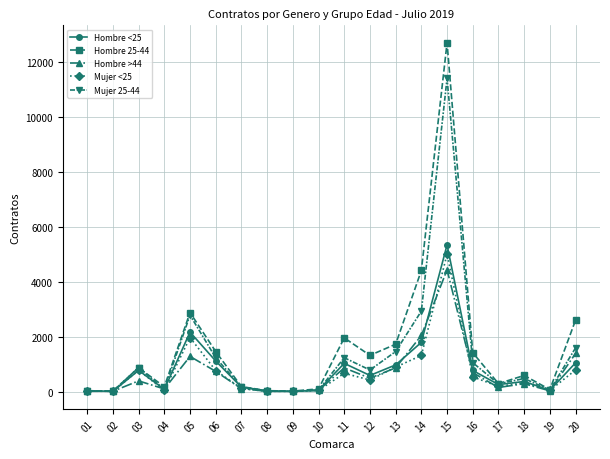

After their last crossing, which series has the higher values: Mujer <25 or Hombre 25-44?

Hombre 25-44